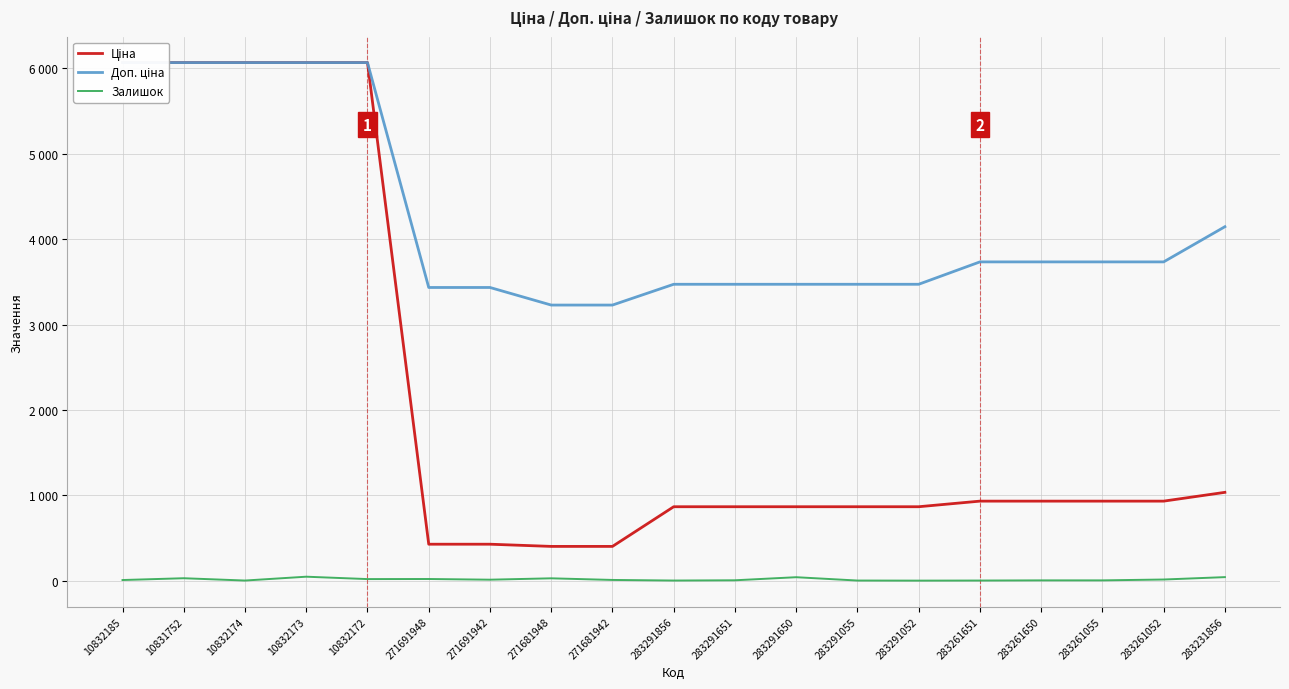

What position from the right is 283291650?

8